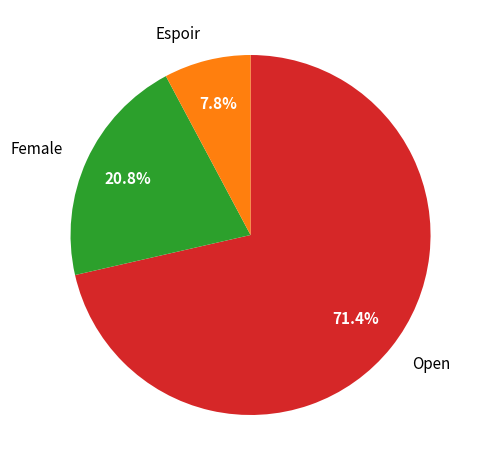

Which category has the biggest portion of the pie?

Open